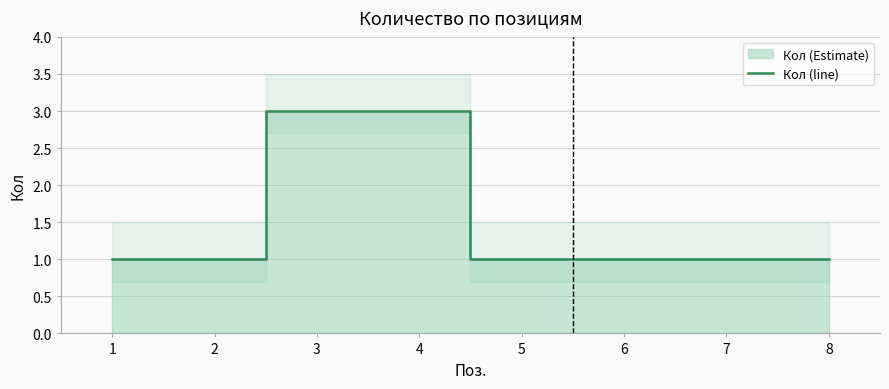

Reading left to right, what are all the values shown in this chart?

1=1	2=1	3=3	4=3	5=1	6=1	7=1	8=1